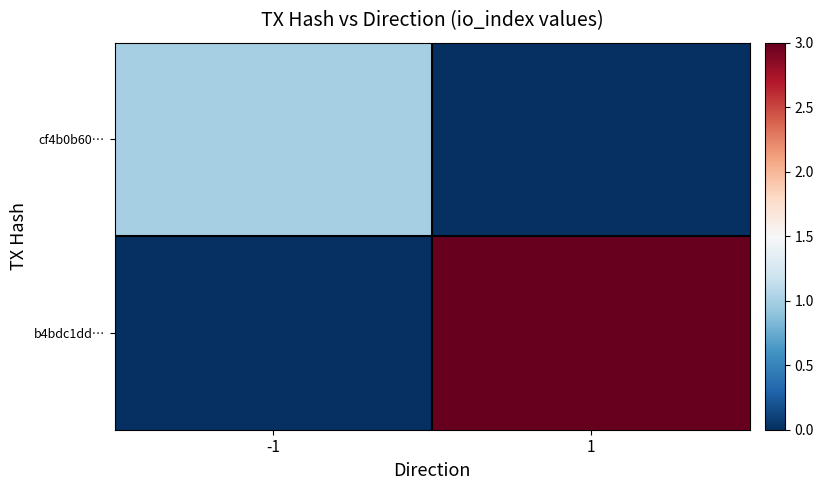

Which has a higher value, -1 or 1?

-1